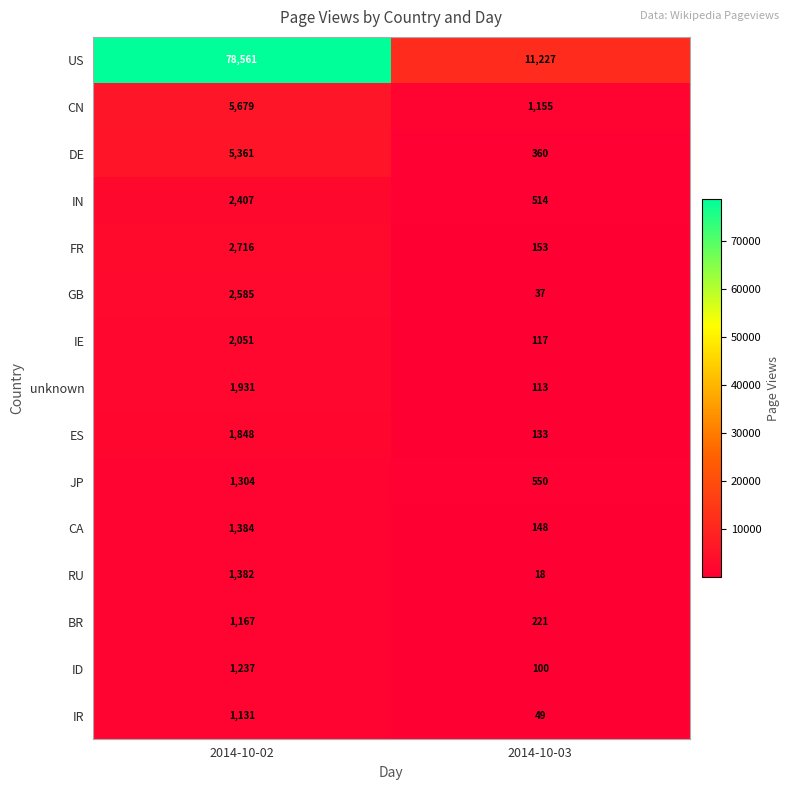

Which category has the highest value in the DE series?

2014-10-02